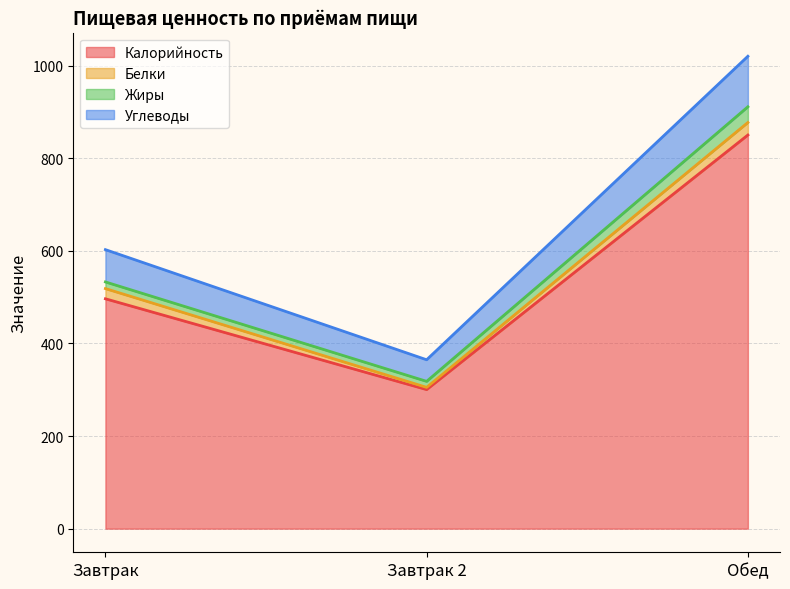

What is the label of the 3rd point from the left?

Обед